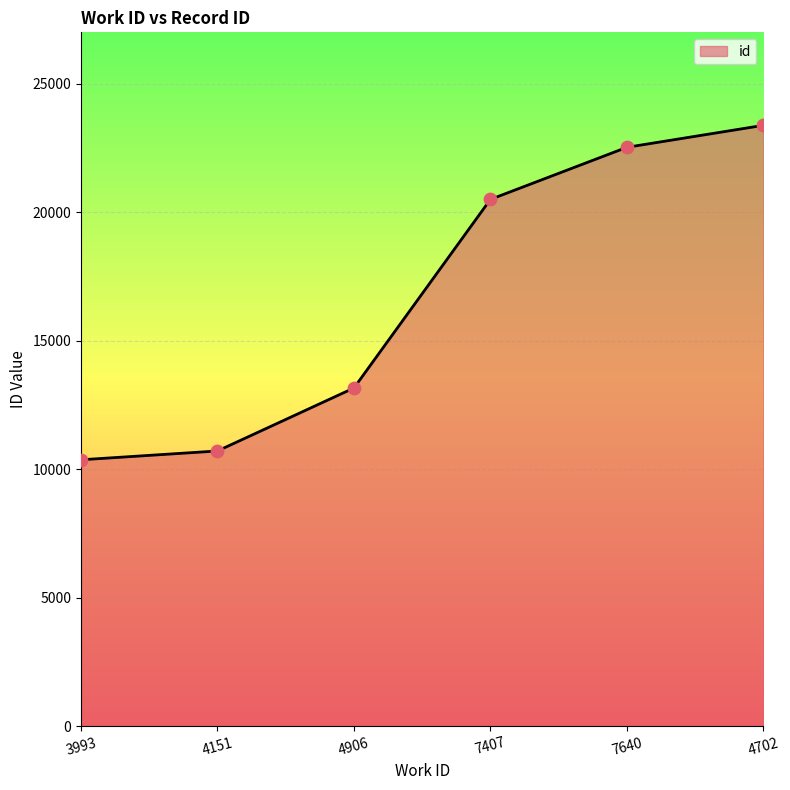

Which has a higher value, 7407 or 4906?

7407